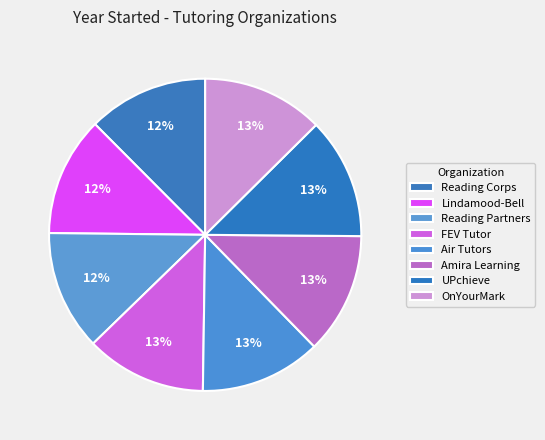

Which category has the biggest portion of the pie?

OnYourMark